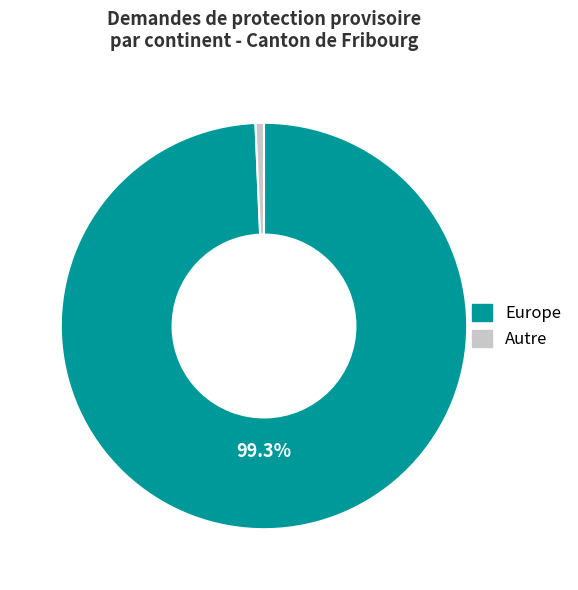

Is there a majority slice in this chart?

Yes